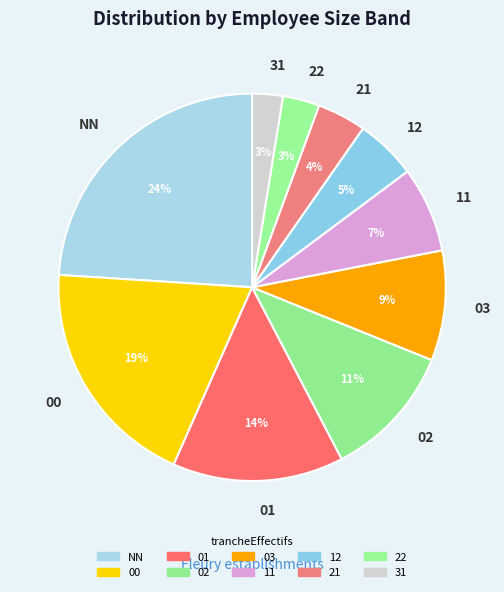

Does 02 account for over 50% of the chart?

No